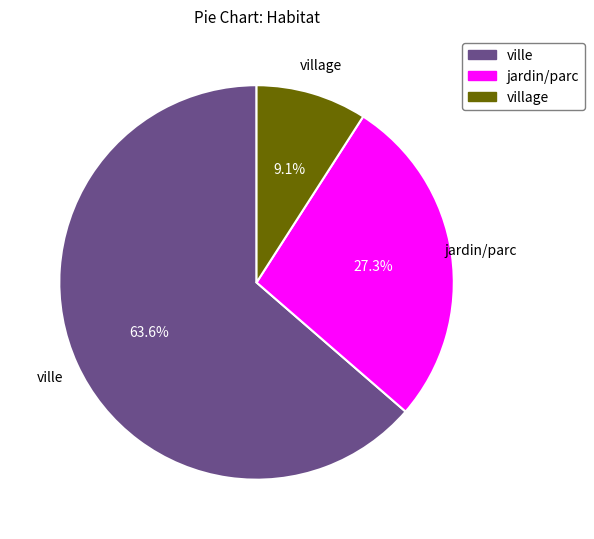

Is there any slice that represents more than half of the pie?

Yes